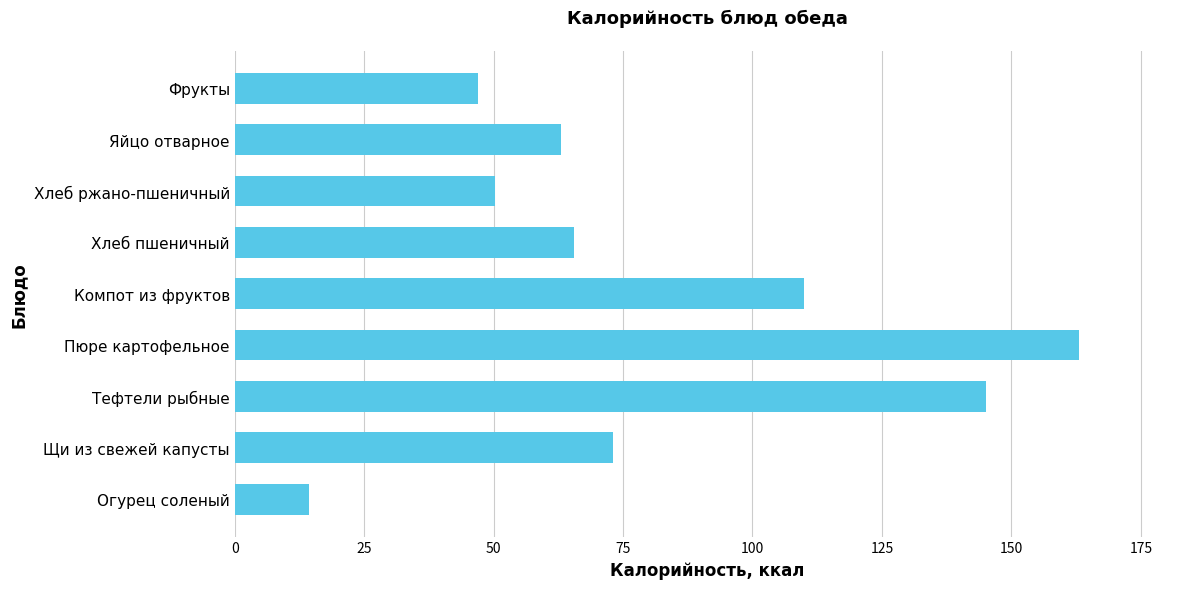

Reading bottom to top, list all the values displayed in this chart.

14.4	73.0	145.0	163.0	110.0	65.5	50.3	63.0	47.0